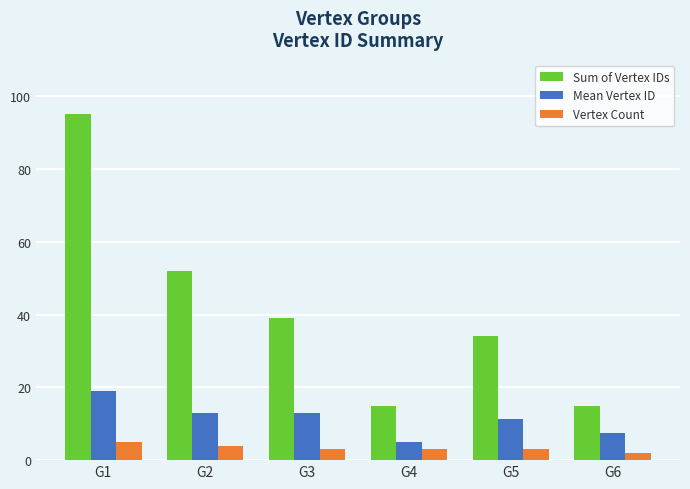

What is the maximum value for Sum of Vertex IDs?

95.0